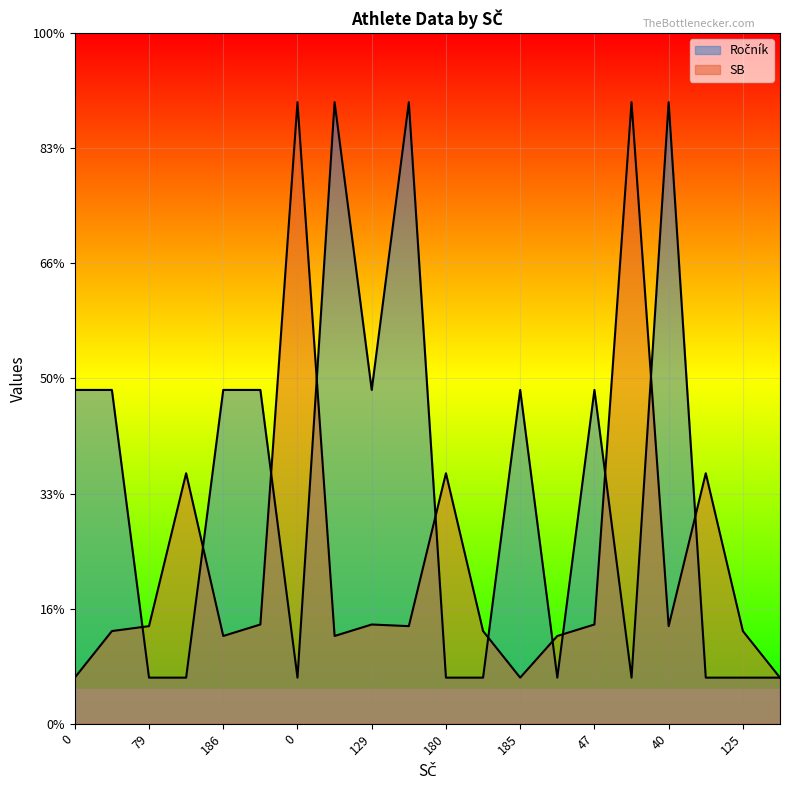

What is the label of the 12th point from the right?

129